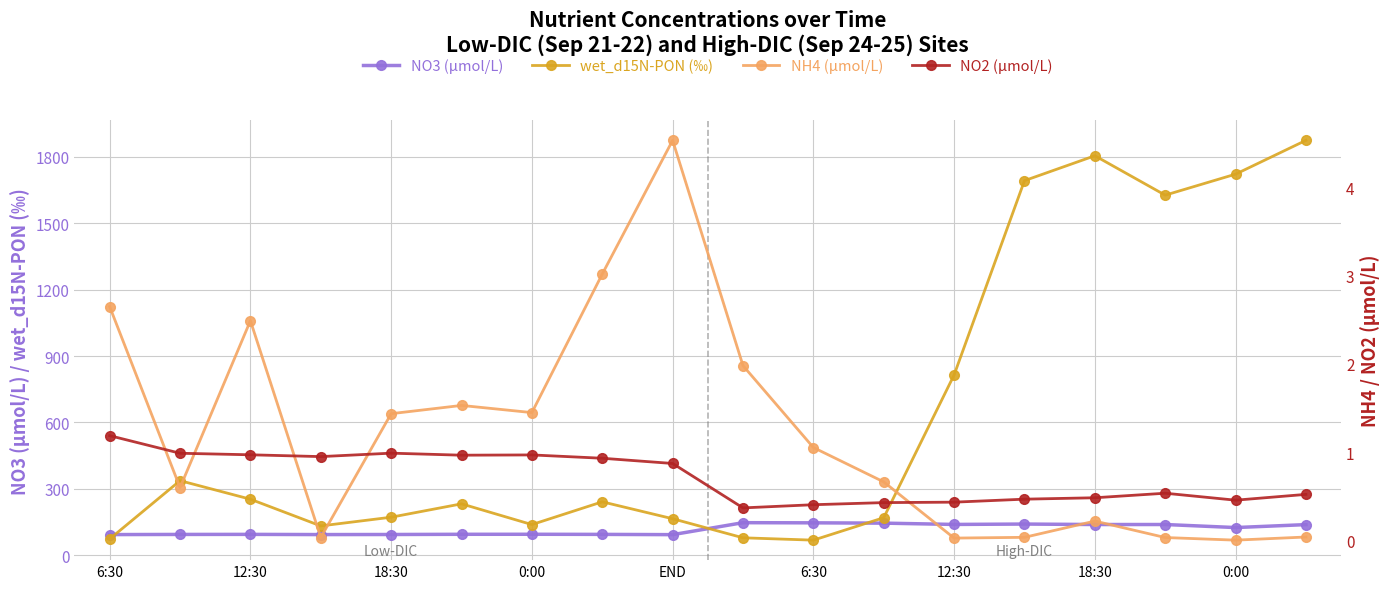

True or false: NO2 (μmol/L) and wet_d15N-PON (‰) intersect in this chart.

False